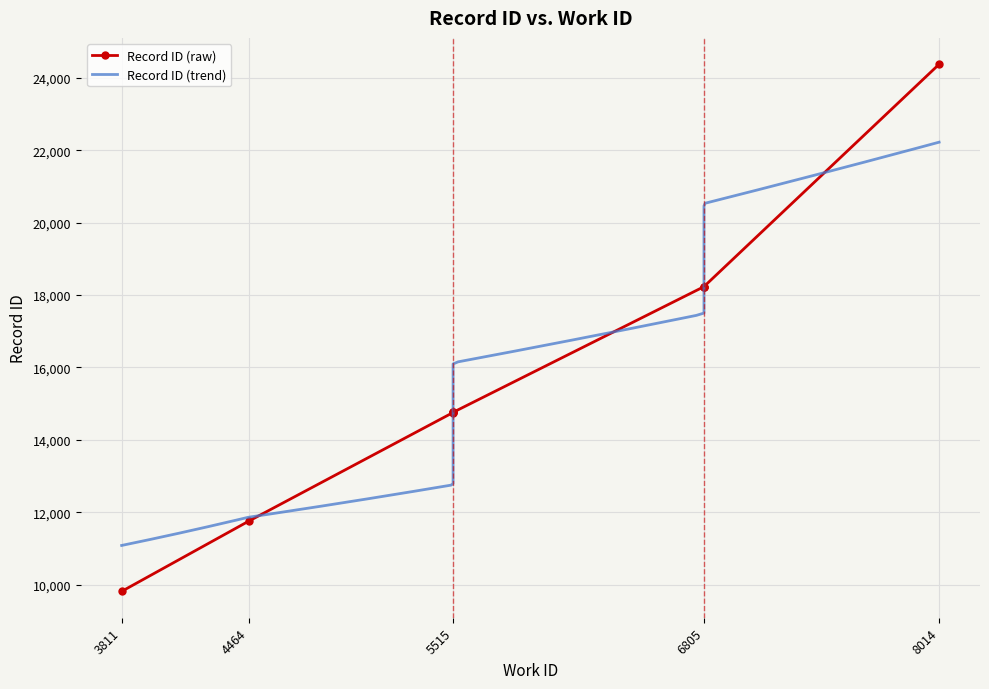

What is the ratio of the value at 5515 to the value at 4464?

1.3